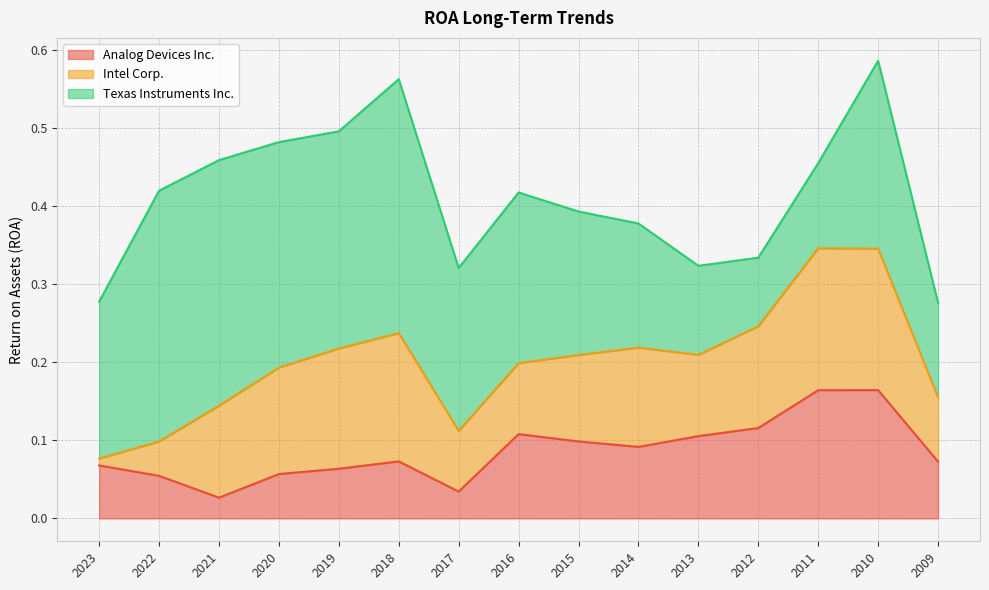

Where do Texas Instruments Inc. and Intel Corp. first cross each other?

2013 and 2012